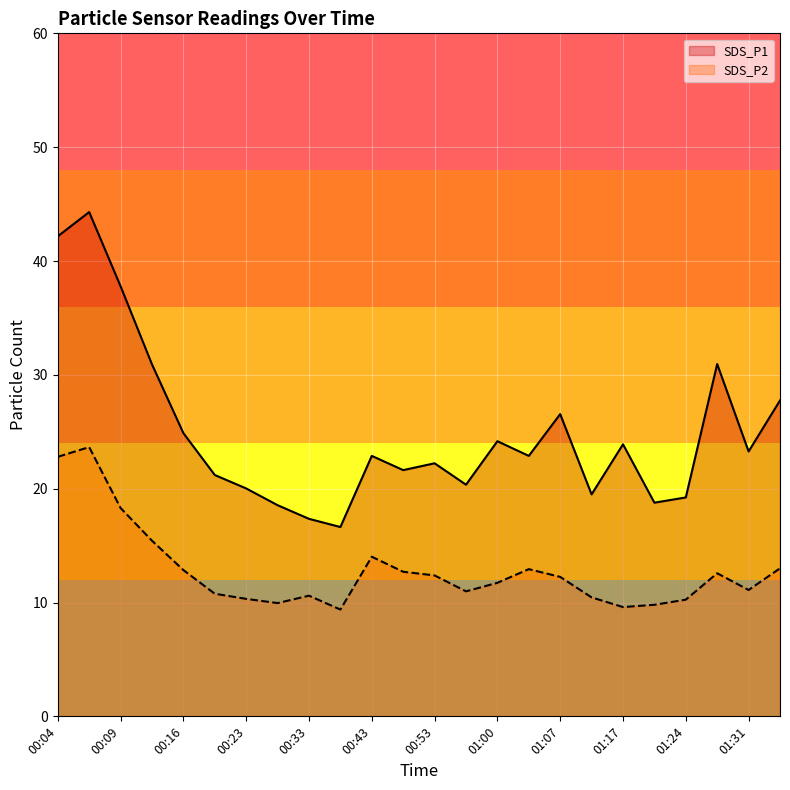

How many data points in SDS_P1 are less than 22?

10